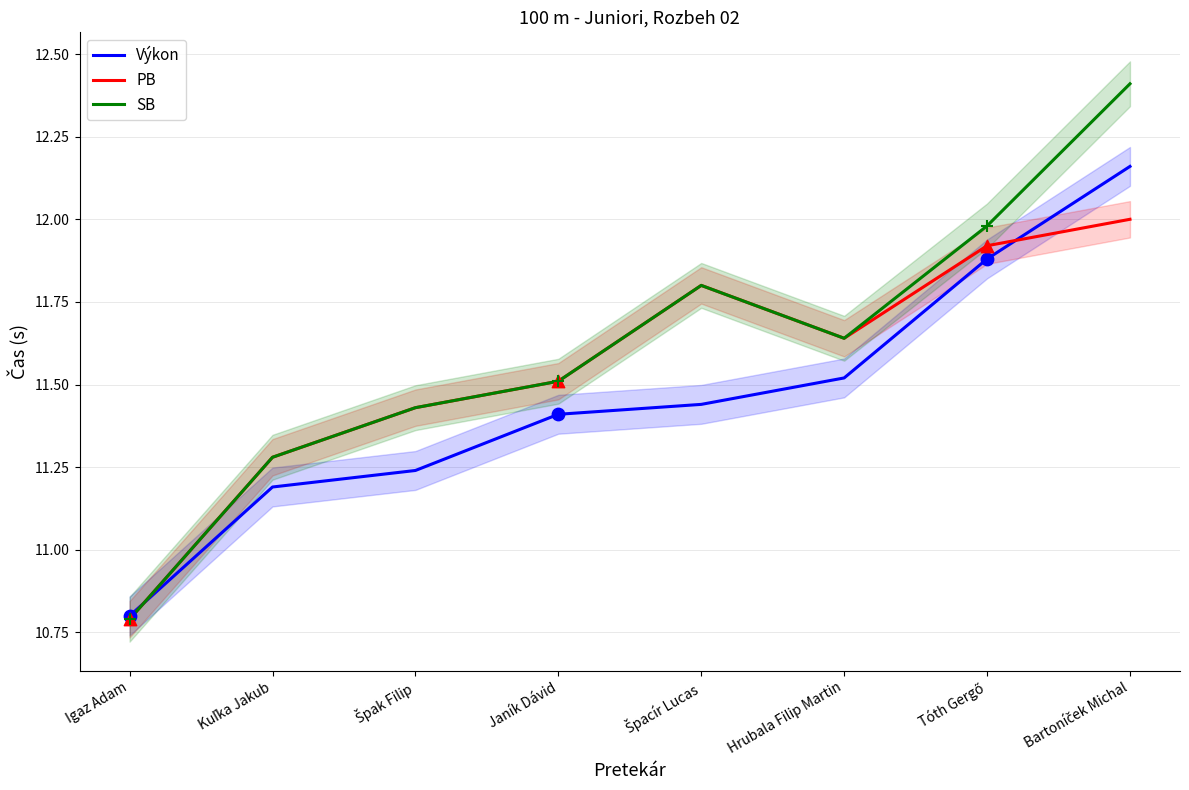

Which series has the largest total across all categories?

SB